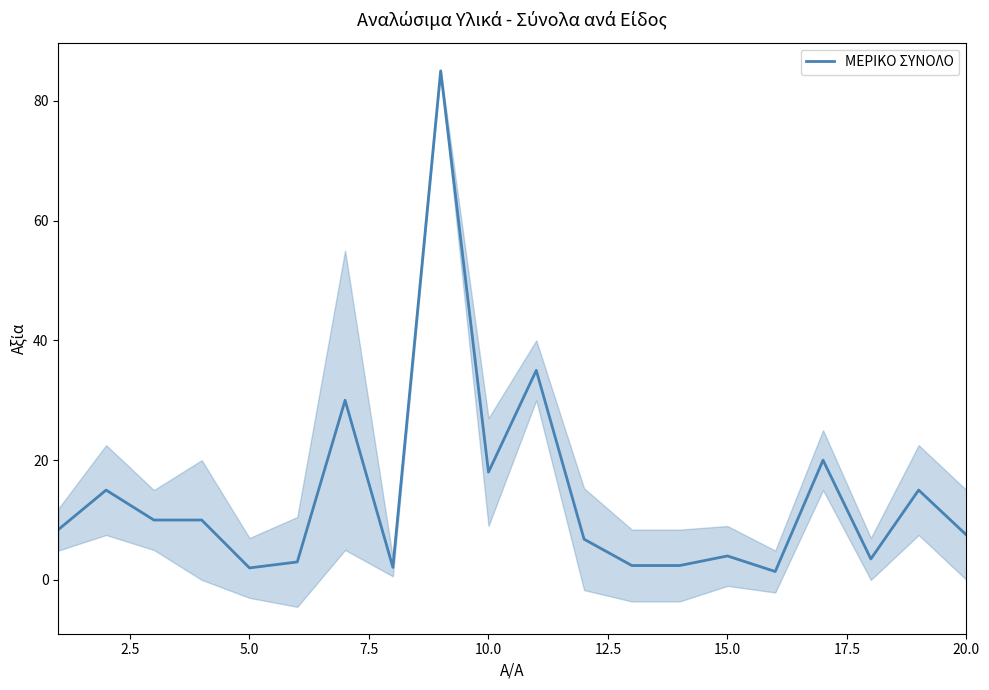

How many series are shown in this chart?

1